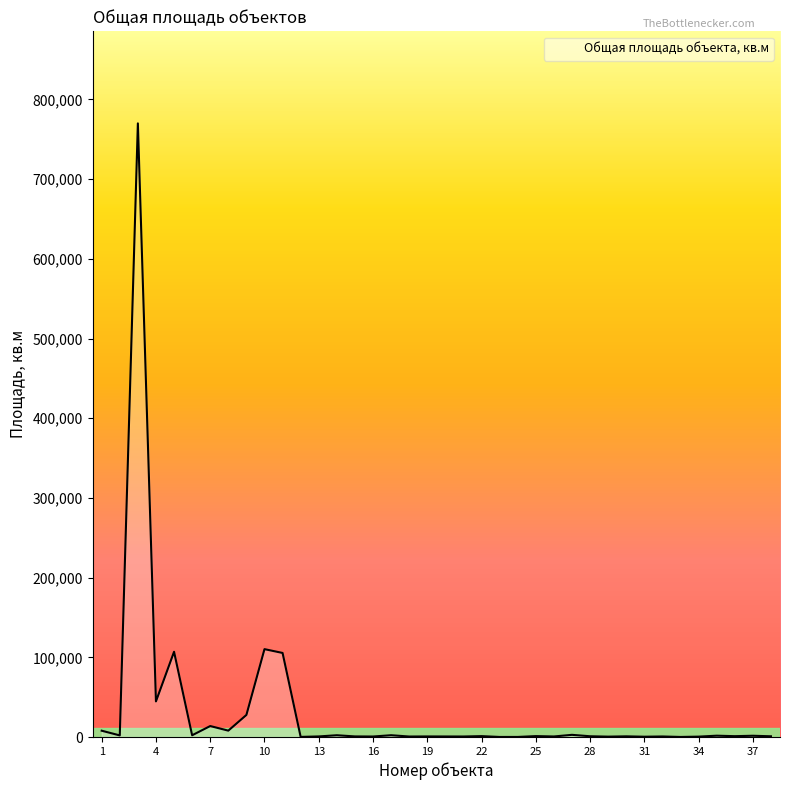

What is the difference between the maximum and minimum values?

769940.0